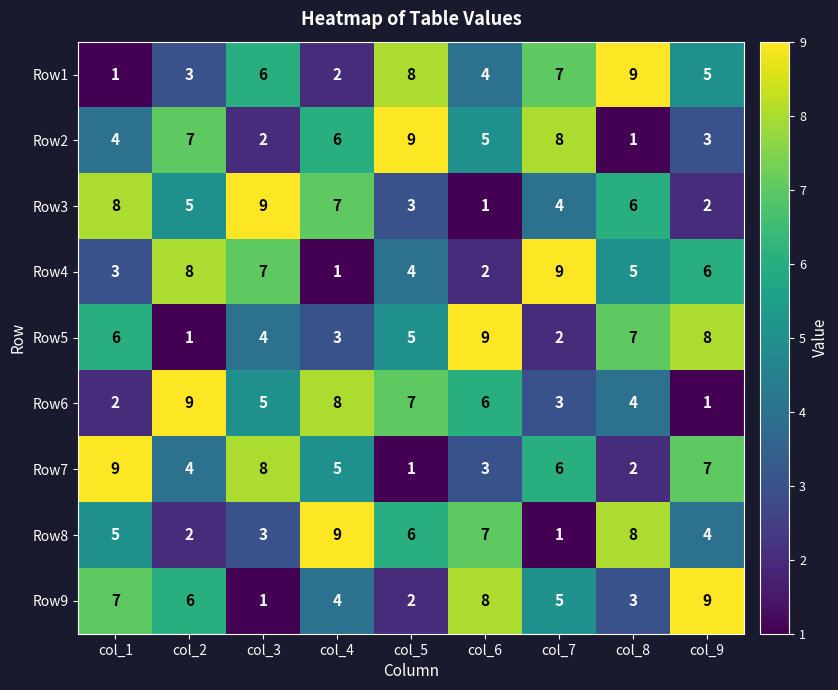

At col_8, list the series in order from smallest to largest.

Row2, Row7, Row9, Row6, Row4, Row3, Row5, Row8, Row1